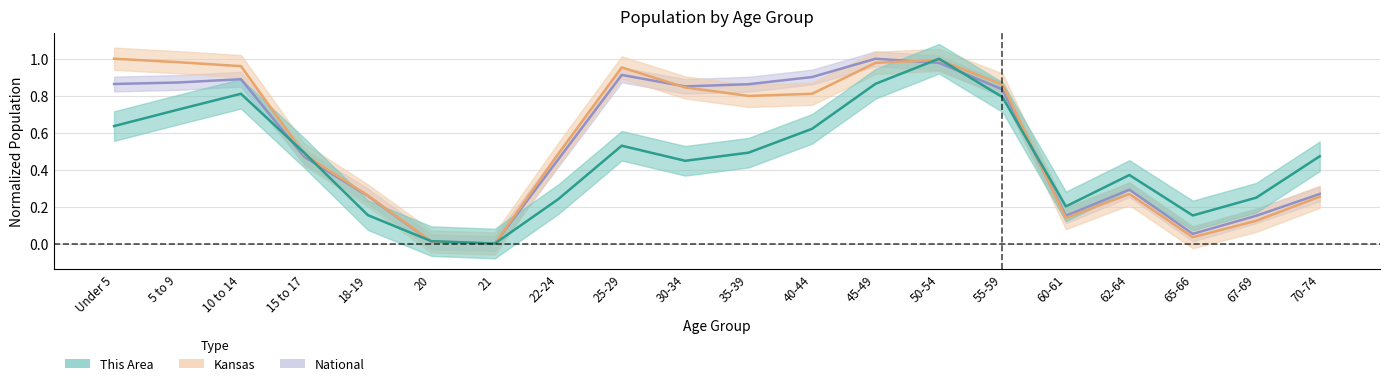

What is the total value across all series at 18-19?

0.7